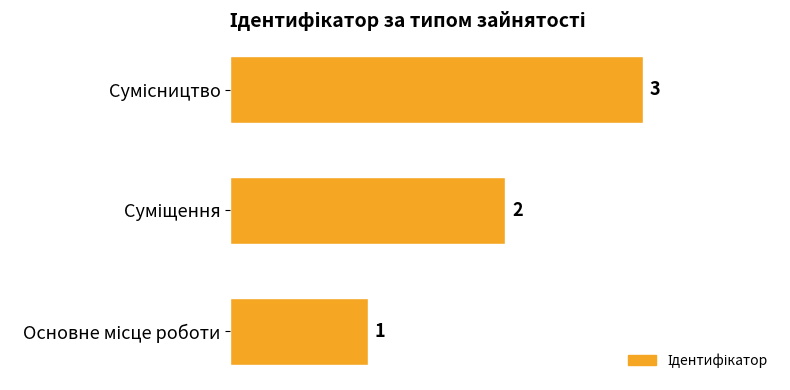

What is the maximum value shown in the chart?

3